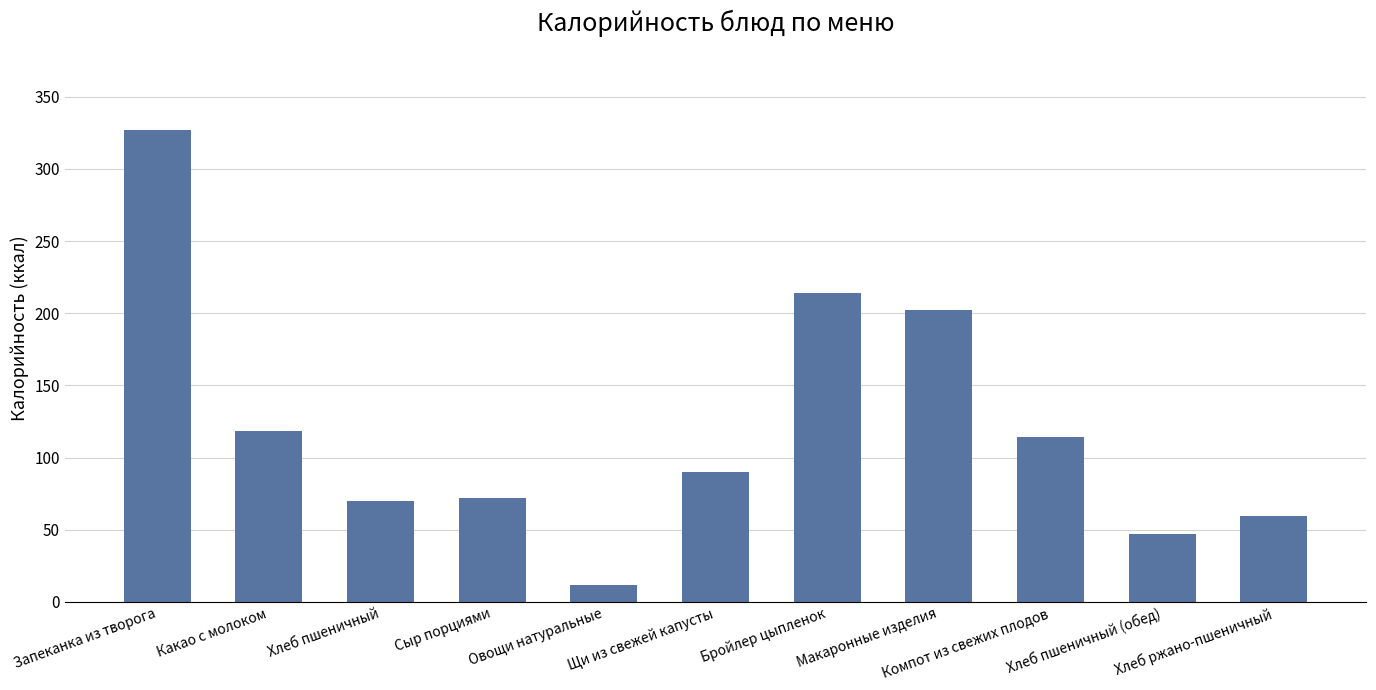

What is the sum of the values at Хлеб пшеничный (обед) and Хлеб пшеничный?

117.0